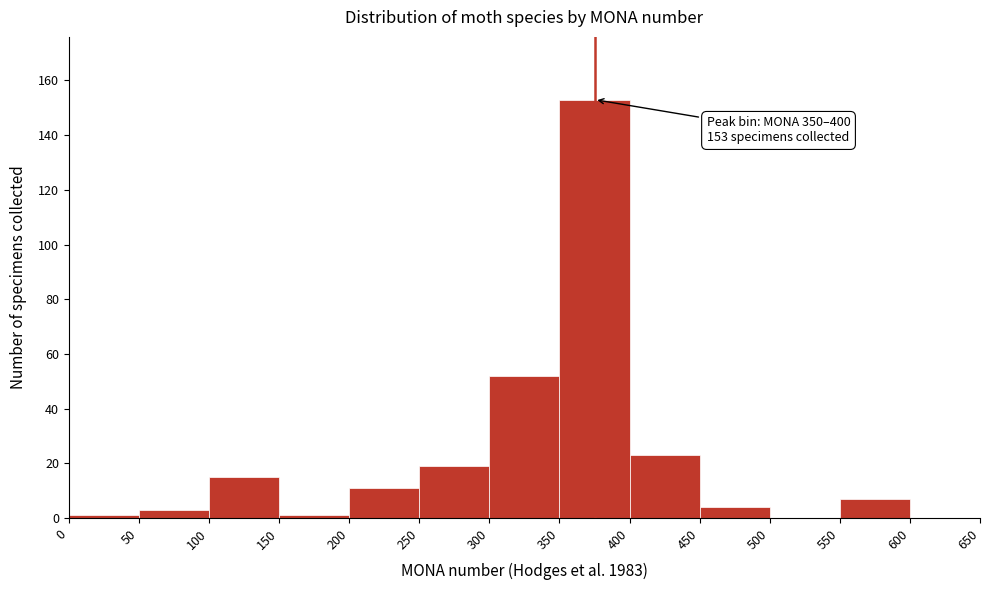

Over which range of the x-axis is the bar tallest?

350 to 400